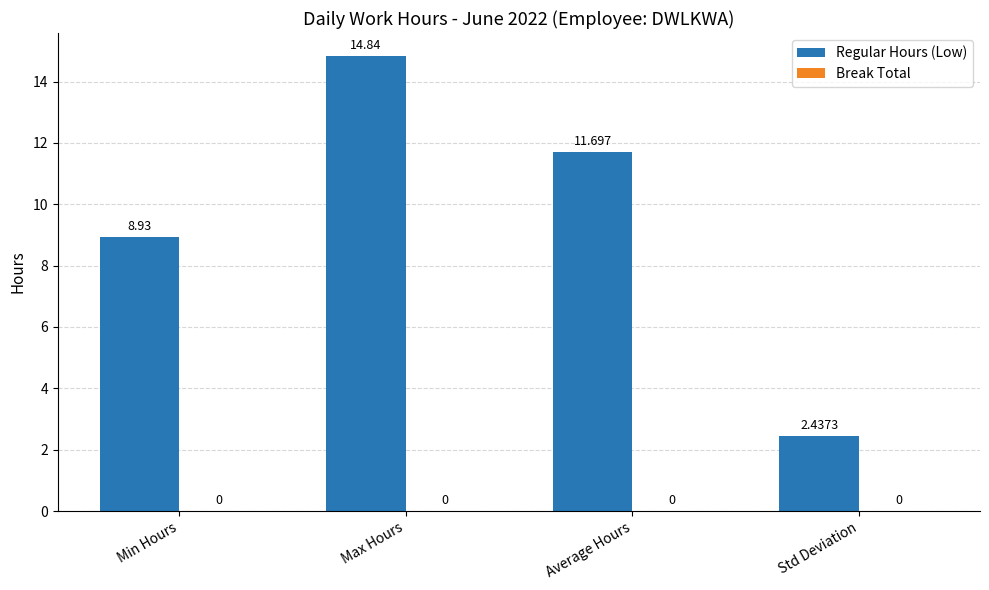

What position from the right is Max Hours?

3